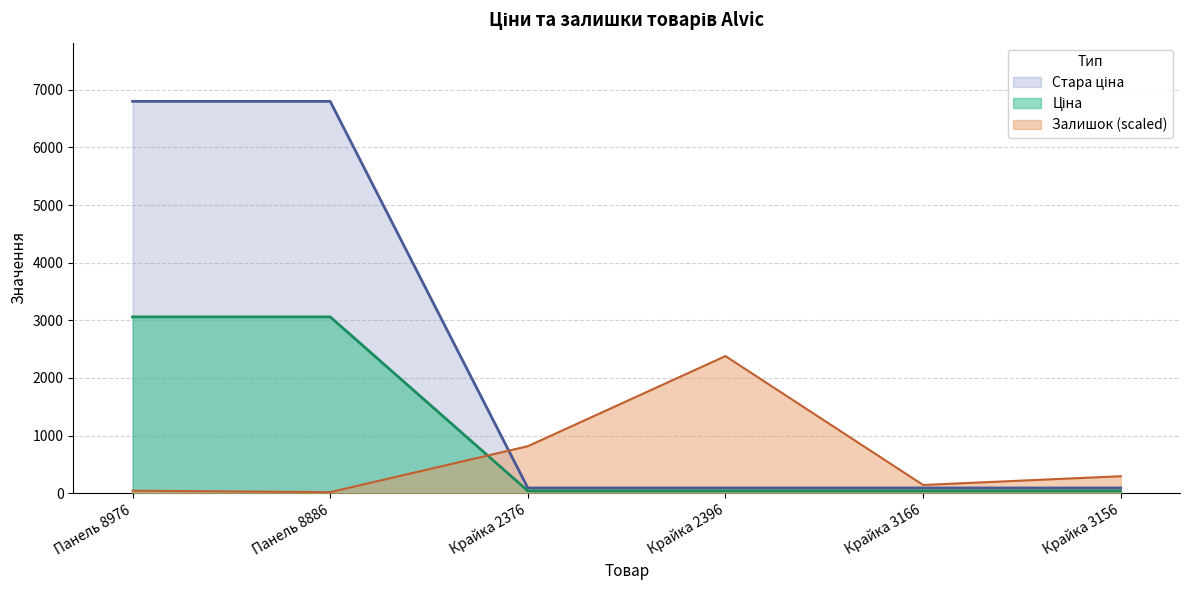

What is the maximum value shown in the chart?

6799.2